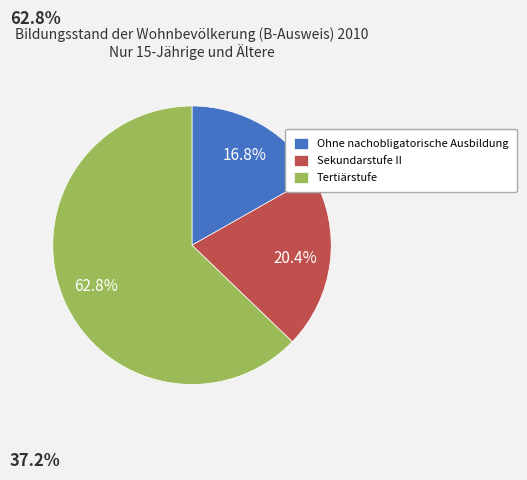

What is the ratio of the value at Sekundarstufe II to the value at Ohne nachobligatorische Ausbildung?

1.2